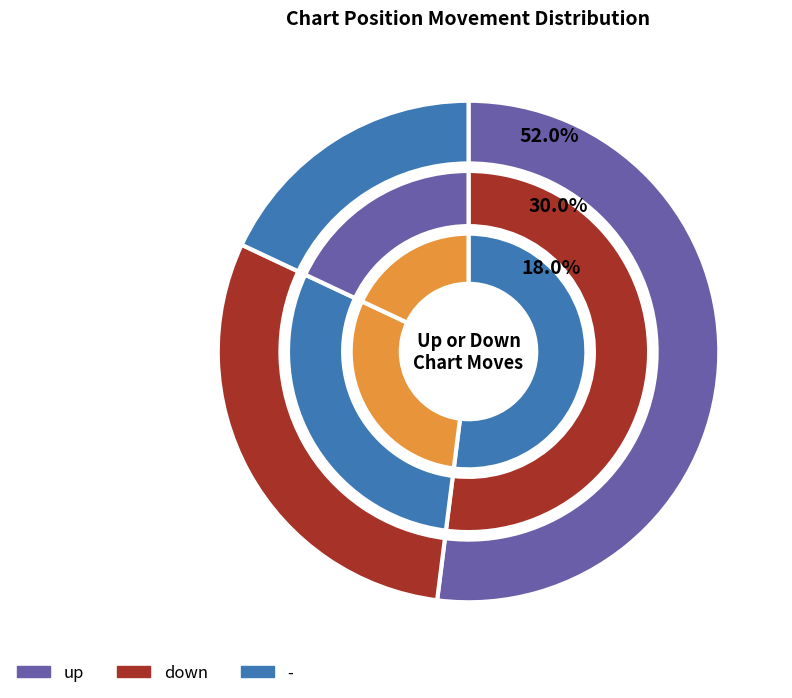

To the nearest percent, what percentage of the pie is down?

30%